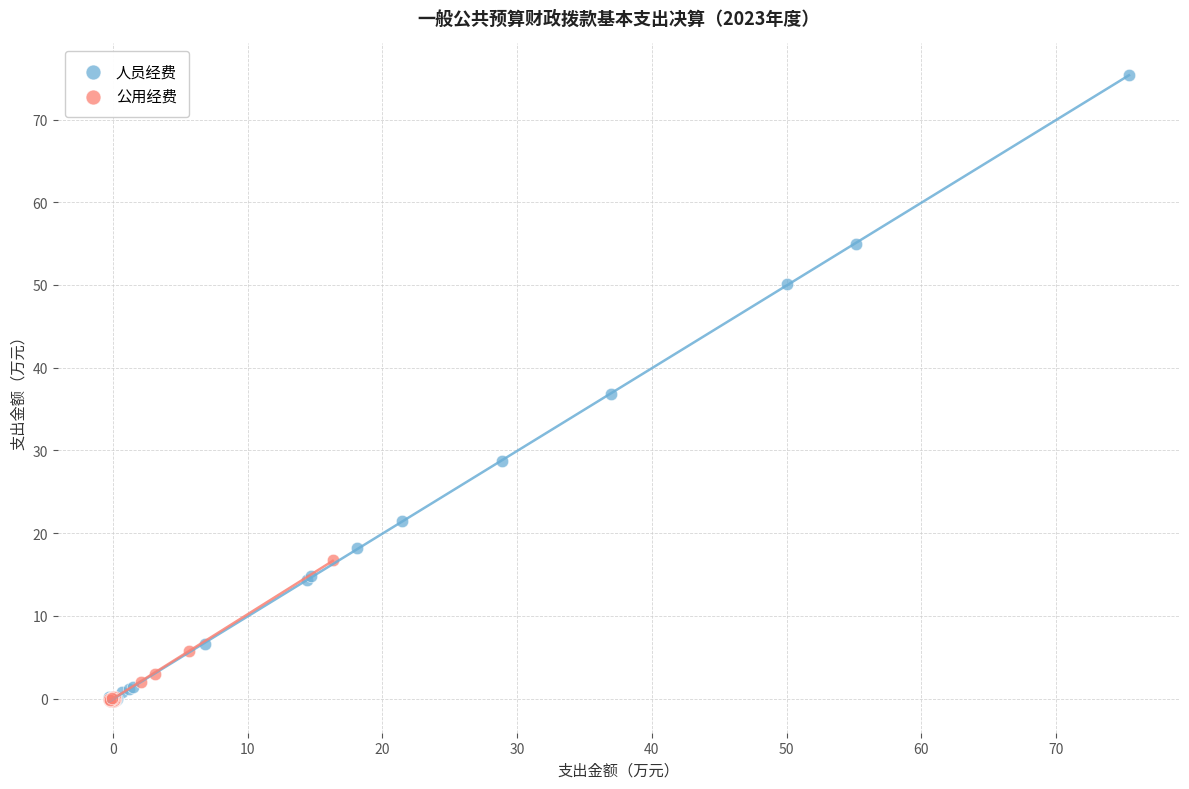

Which series has the largest Y range (max minus min)?

人员经费